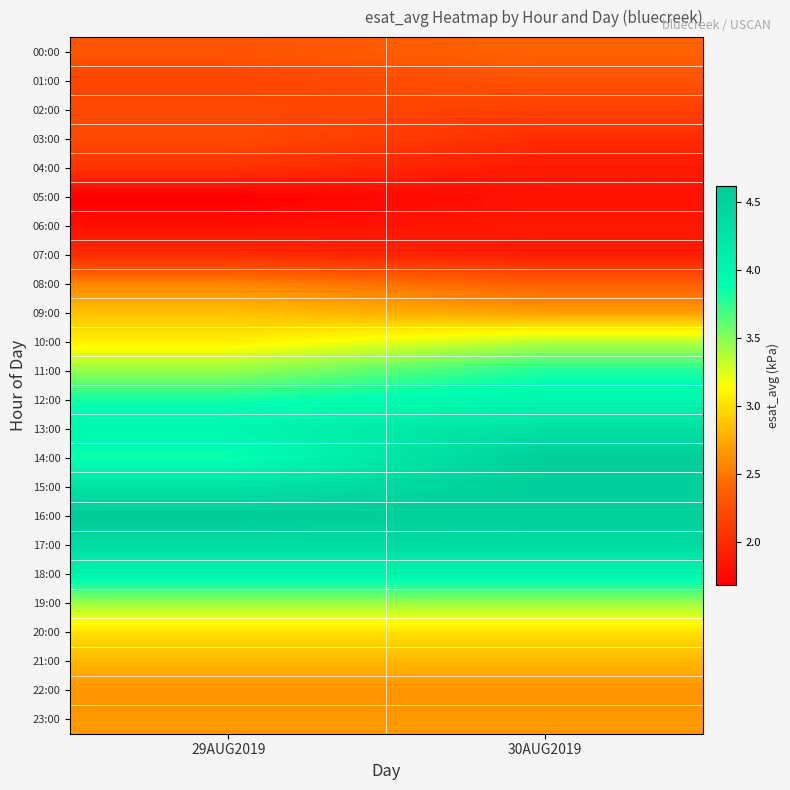

Reading right to left, transcribe all the data shown in this chart.

00:00: 30AUG2019=2.4	29AUG2019=2.3
01:00: 30AUG2019=2.3	29AUG2019=2.2
02:00: 30AUG2019=2.1	29AUG2019=2.2
03:00: 30AUG2019=2.0	29AUG2019=2.2
04:00: 30AUG2019=1.9	29AUG2019=2.0
05:00: 30AUG2019=1.8	29AUG2019=1.7
06:00: 30AUG2019=1.9	29AUG2019=1.8
07:00: 30AUG2019=1.9	29AUG2019=2.0
08:00: 30AUG2019=2.4	29AUG2019=2.6
09:00: 30AUG2019=2.7	29AUG2019=2.9
10:00: 30AUG2019=3.4	29AUG2019=3.1
11:00: 30AUG2019=3.8	29AUG2019=3.5
12:00: 30AUG2019=4.0	29AUG2019=3.8
13:00: 30AUG2019=4.3	29AUG2019=4.0
14:00: 30AUG2019=4.6	29AUG2019=3.8
15:00: 30AUG2019=4.6	29AUG2019=4.3
16:00: 30AUG2019=4.6	29AUG2019=4.6
17:00: 30AUG2019=4.4	29AUG2019=4.4
18:00: 30AUG2019=4.0	29AUG2019=4.0
19:00: 30AUG2019=3.4	29AUG2019=3.4
20:00: 30AUG2019=3.0	29AUG2019=3.0
21:00: 30AUG2019=2.8	29AUG2019=2.8
22:00: 30AUG2019=2.6	29AUG2019=2.6
23:00: 30AUG2019=2.7	29AUG2019=2.7